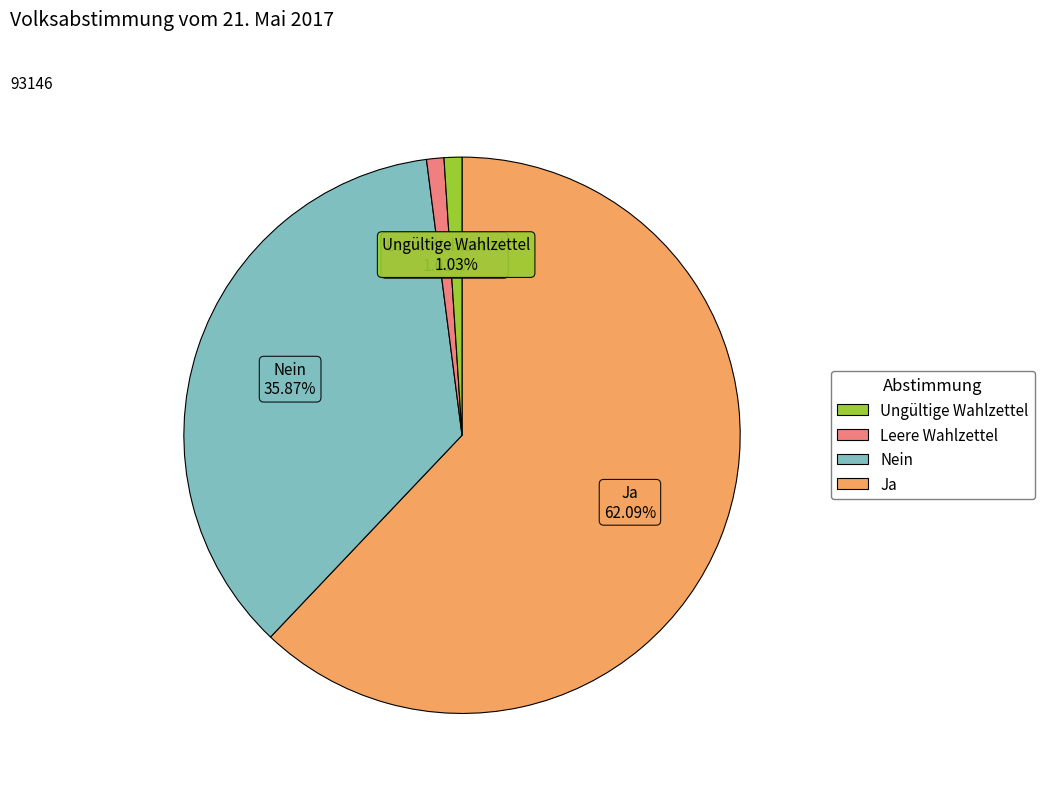

To the nearest percent, what is the difference between the largest and smallest slice percentages?

61%